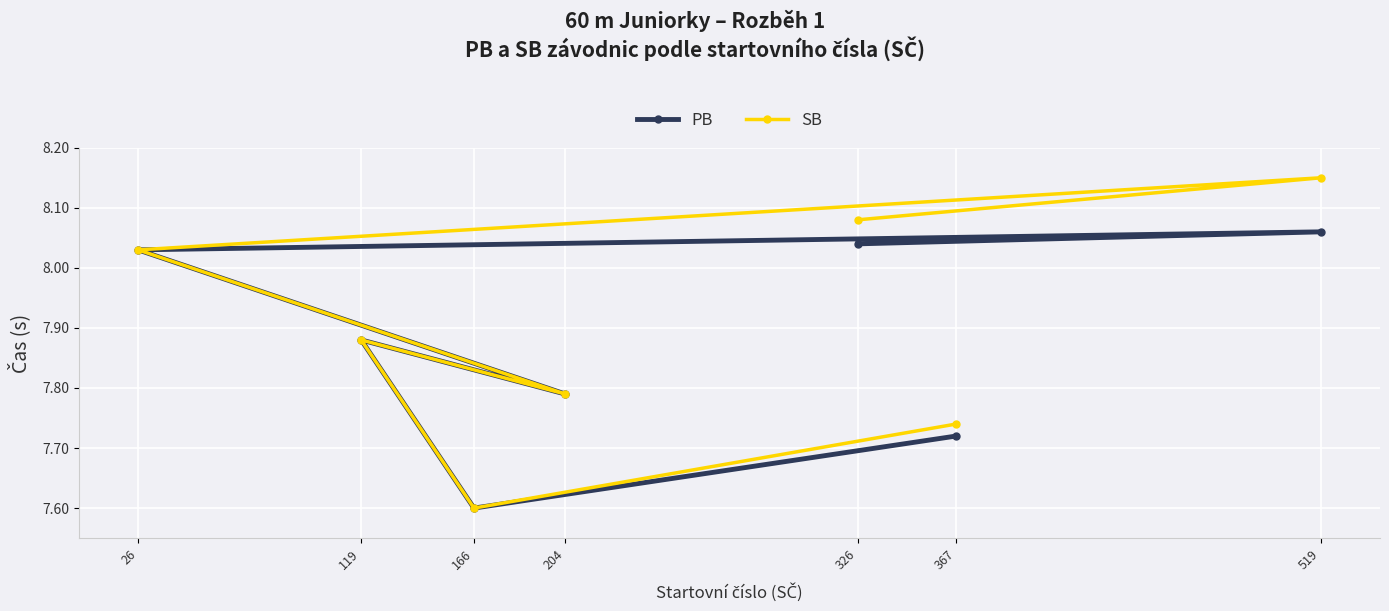

Which series has the largest range (max minus min)?

SB